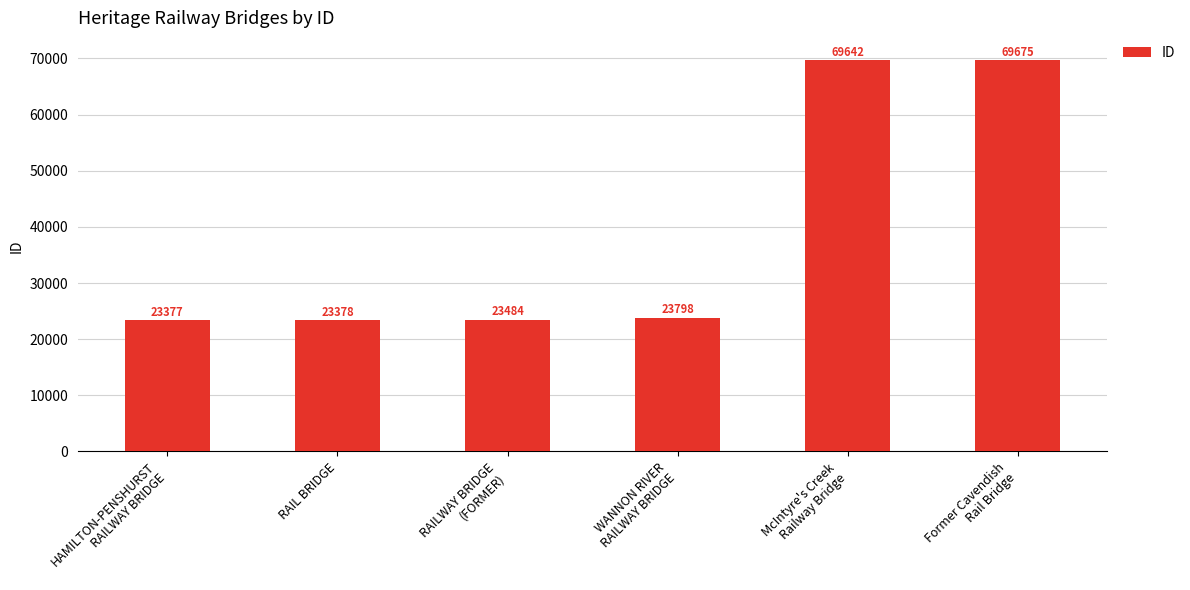

What is the label of the 6th bar from the left?

Former Cavendish
Rail Bridge